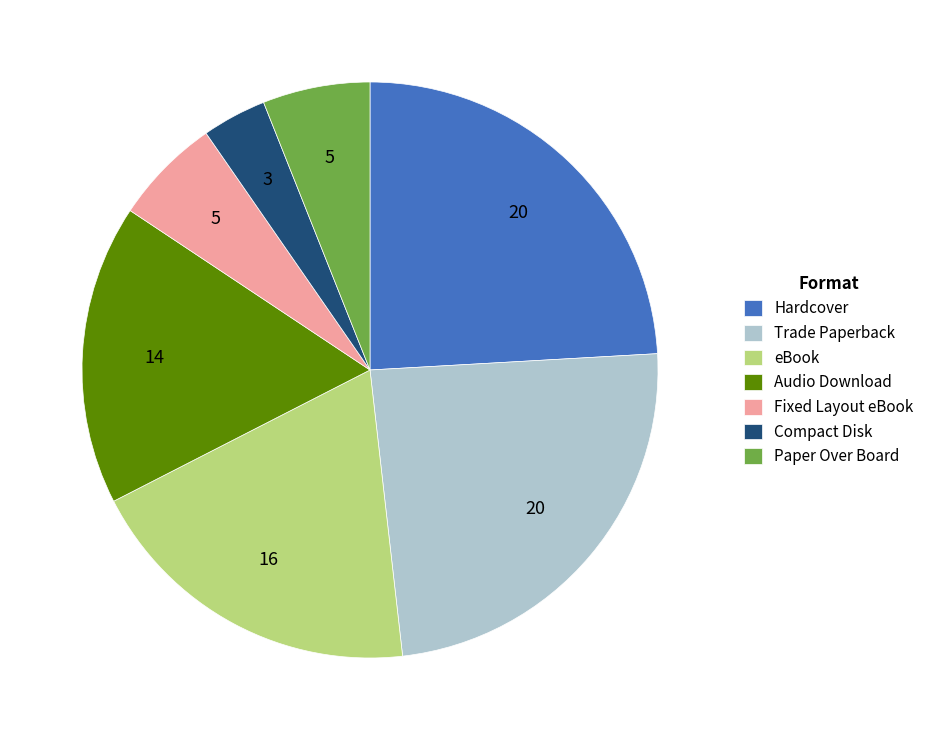

Count the number of slices in the pie.

7